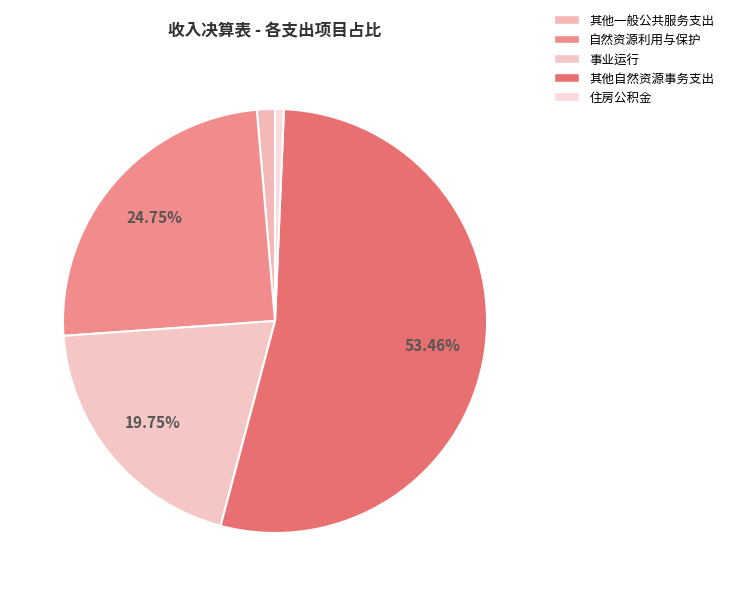

To the nearest percent, what is the average slice percentage?

20%